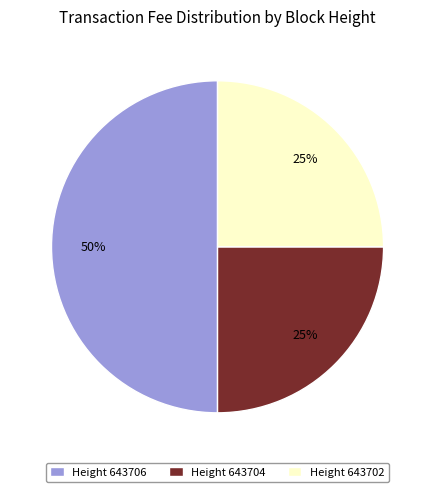

Is Height 643704 the majority of the pie?

No